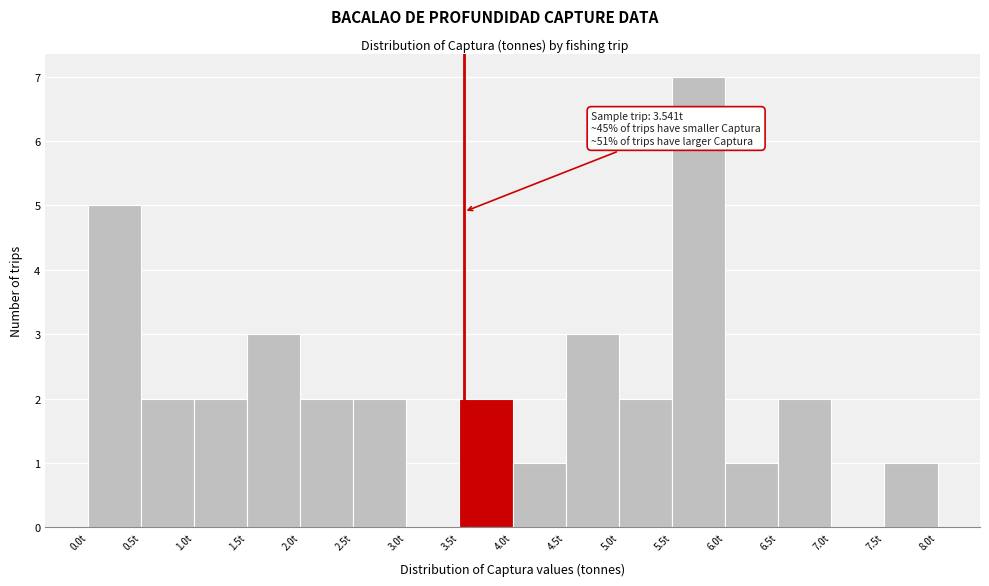

Over which range of the x-axis is the bar tallest?

5.5 to 6.0